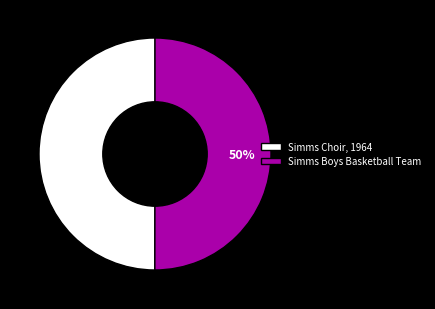

To the nearest percent, what is the combined percentage of Simms Choir, 1964 and Simms Boys Basketball Team?

100%